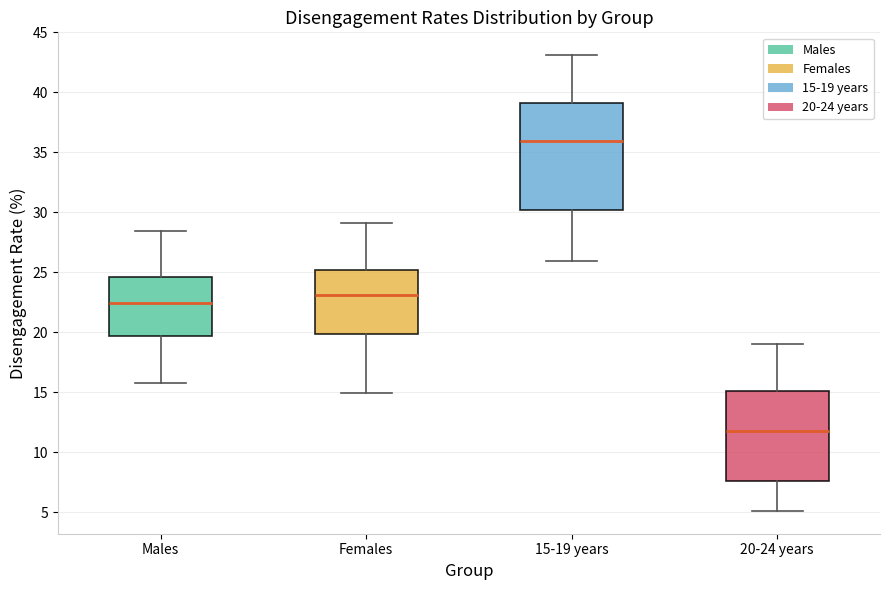

Reading left to right, read every box against the y-axis: the position of its median line, the range the box covers, and the ends of its whiskers. The values are not printed on the chart, so give them approximately, as read against the axis.

Males: median 22.5, box 19.5 to 24.5, whiskers 16.0 to 28.5
Females: median 23.0, box 20.0 to 25.0, whiskers 15.0 to 29.0
15-19 years: median 36.0, box 30.0 to 39.0, whiskers 26.0 to 43.0
20-24 years: median 12.0, box 7.5 to 15.0, whiskers 5.0 to 19.0